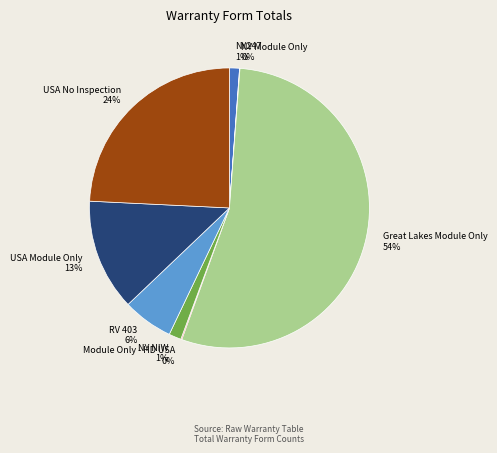

To the nearest percent, what is the average slice percentage?

12%